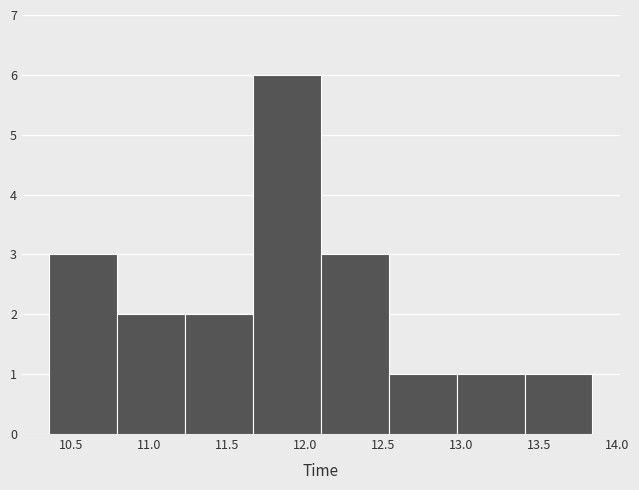

How tall is the bar that spans 13.405 to 13.840 on the x-axis? Neither the bar edges nor the heights are printed on the chart, so give them approximately, as read against the axes.

1